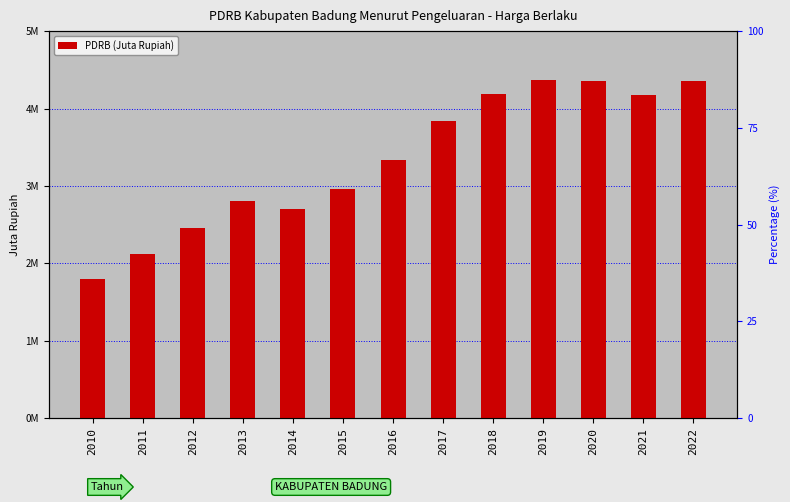

What is the change in value from 2011 to 2016?

+1218233.0